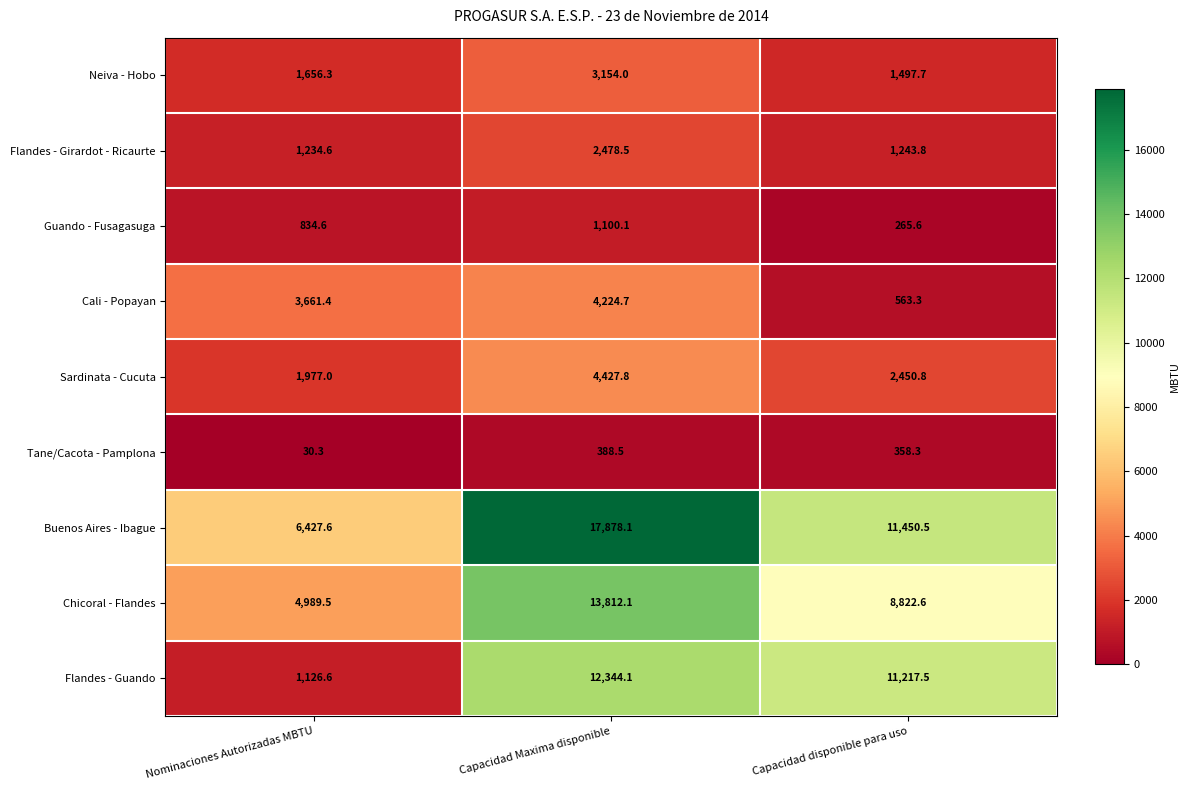

At which category is the sum across all series the highest?

Capacidad Maxima disponible